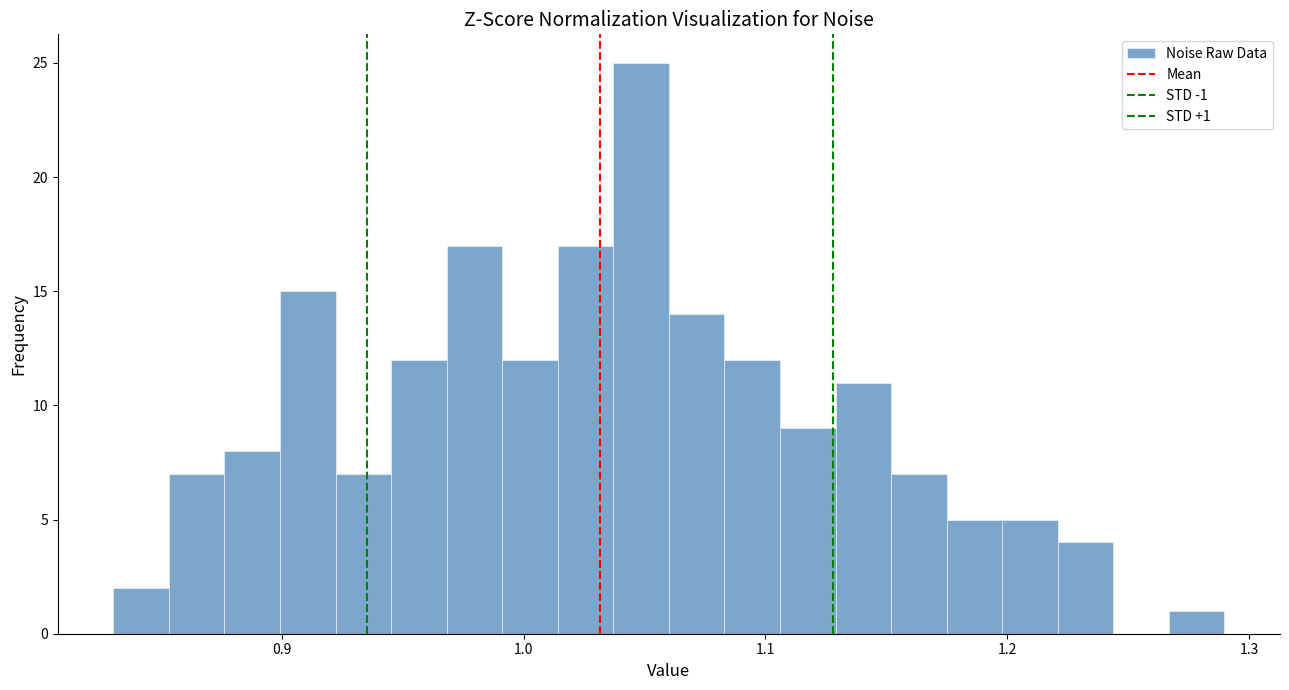

Around what value on the x-axis is the tallest bar? Give the approximate position of its centre, as read against the axis.

1.05